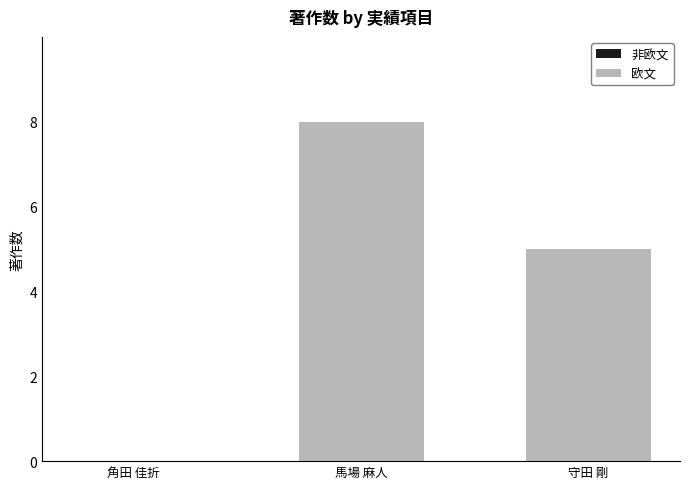

Which has a higher value, 角田 佳折 or 馬場 麻人?

馬場 麻人